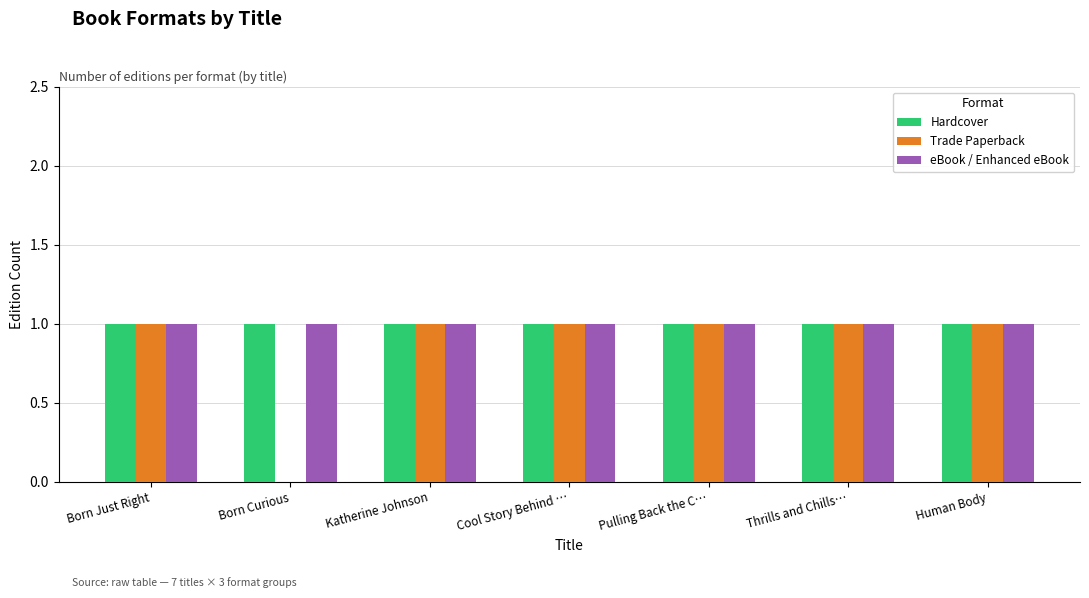

The eBook / Enhanced eBook series shows 2 at Pulling Back the C…. True or false?

False